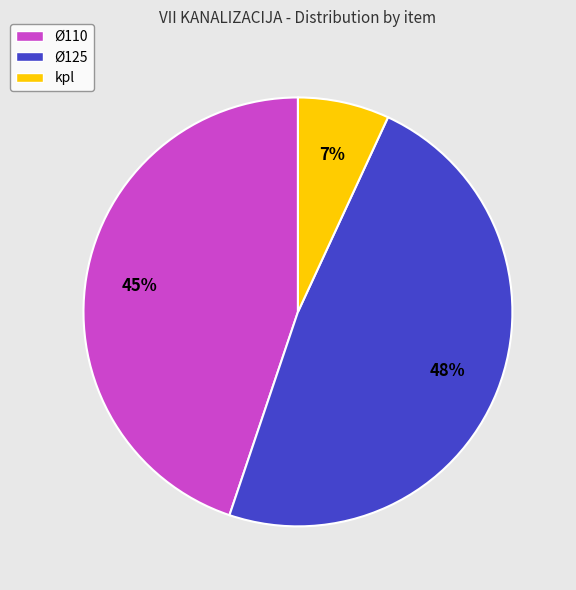

To the nearest percent, what is the difference between the Ø110 and kpl slice percentages?

38%